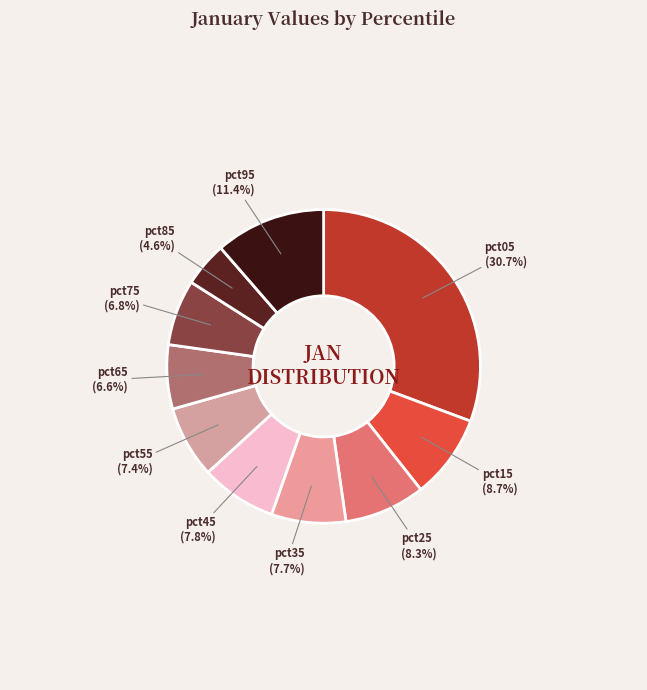

How many slices are in this pie chart?

10